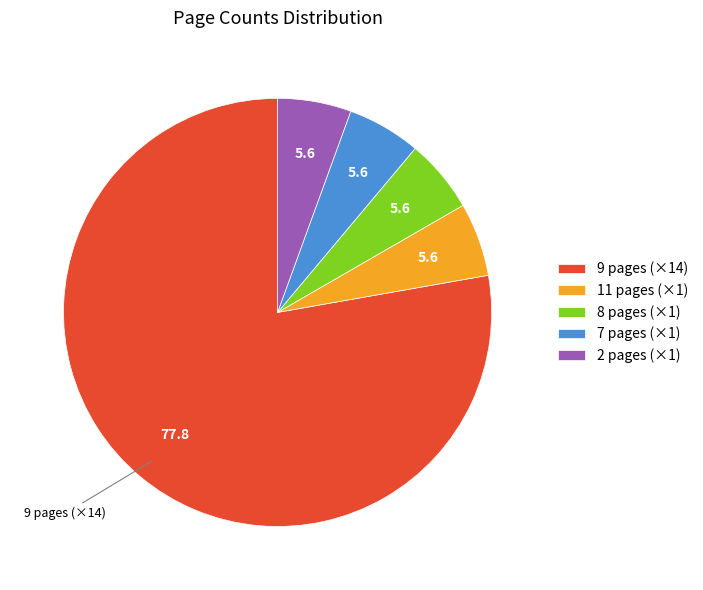

Which category has the biggest portion of the pie?

9 pages (×14)